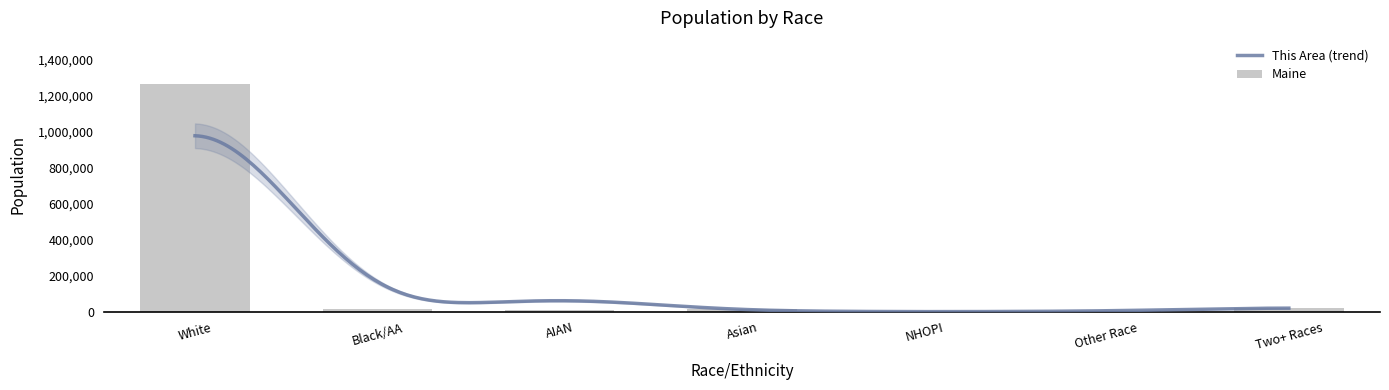

Approximately how many times larger is the value at White compared to NHOPI?

3698.7